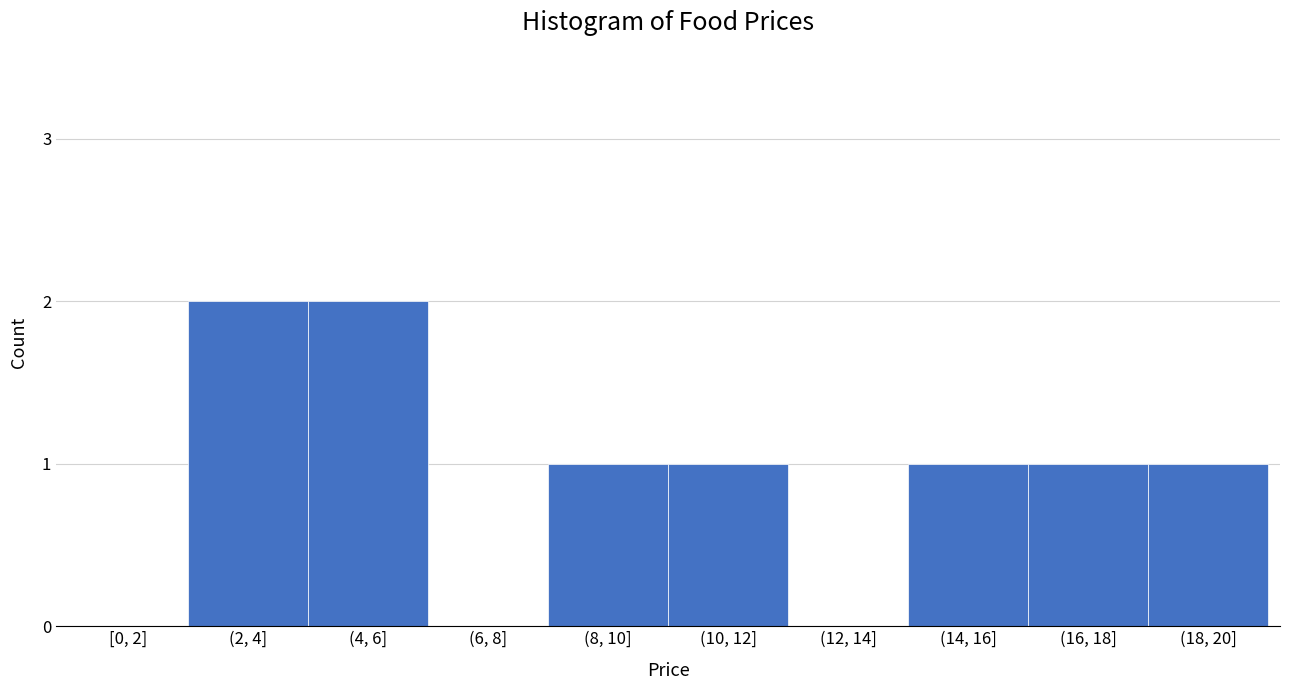

Reading left to right, transcribe all the data shown in this chart.

[0, 2]=0	(2, 4]=2	(4, 6]=2	(6, 8]=0	(8, 10]=1	(10, 12]=1	(12, 14]=0	(14, 16]=1	(16, 18]=1	(18, 20]=1